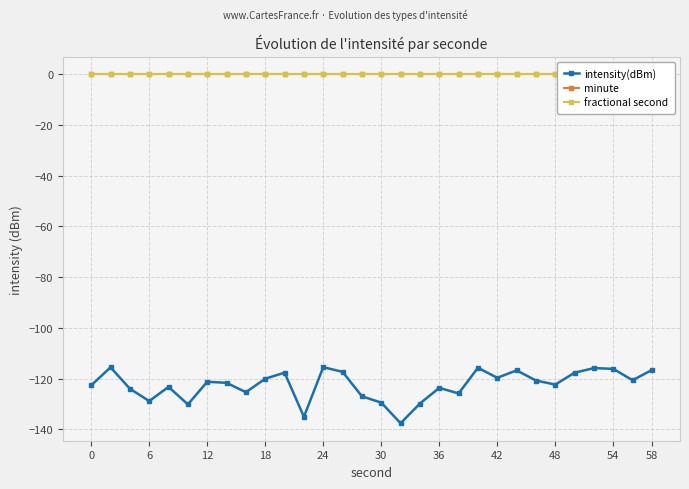

What is the difference between the highest and lowest values at 18?

128.9